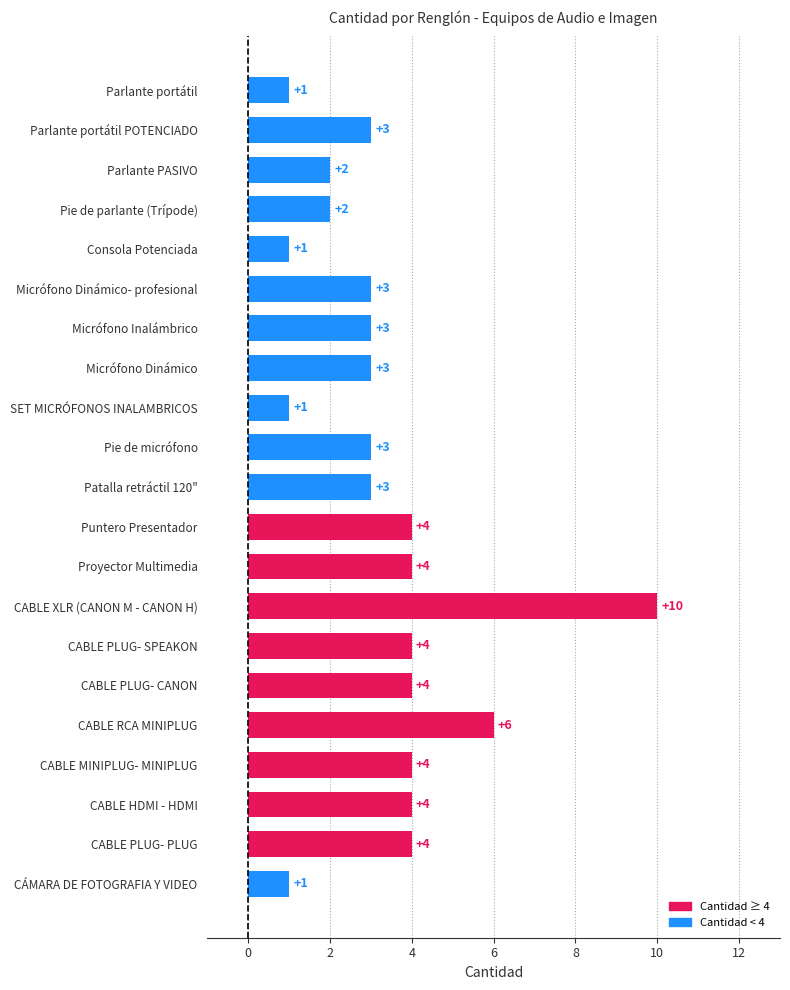

Does the chart contain stacked bars?

No